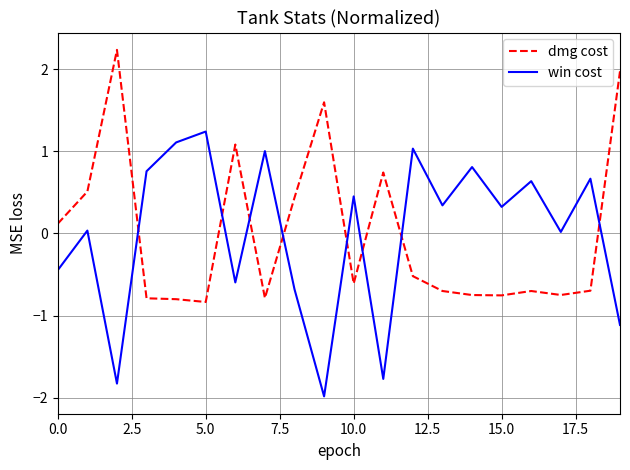

What is the minimum value shown in the chart?

-2.0